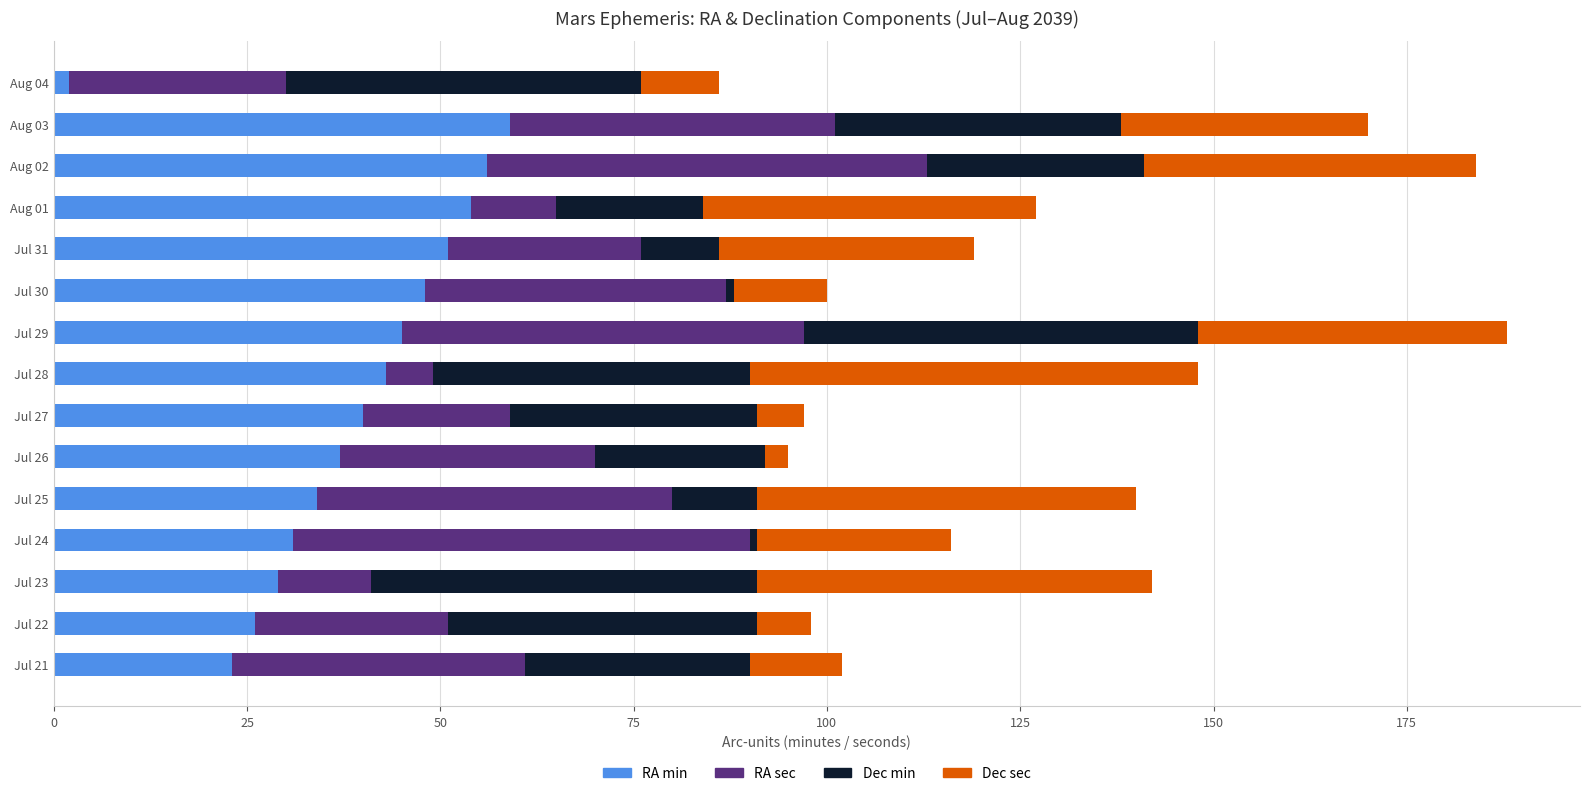

The RA min series shows 22 at Jul 30. True or false?

False